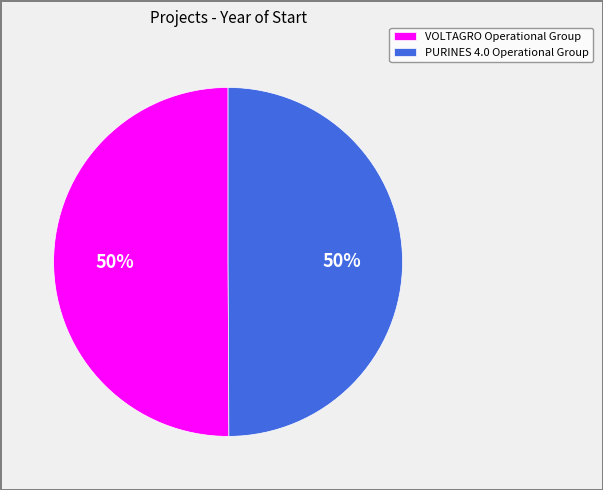

What is the ratio of the value at PURINES 4.0 Operational Group to the value at VOLTAGRO Operational Group?

1.0